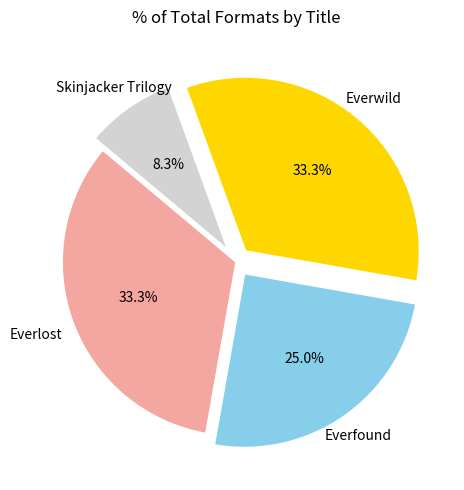

Does any single category account for the majority?

No